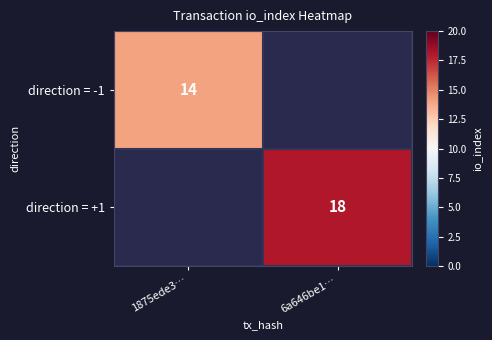

The value of direction = -1 at 1875ede3… is 14. True or false?

True